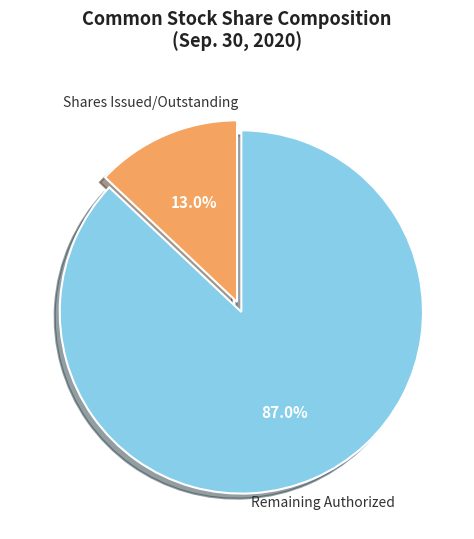

To the nearest percent, what is the average slice percentage?

50%